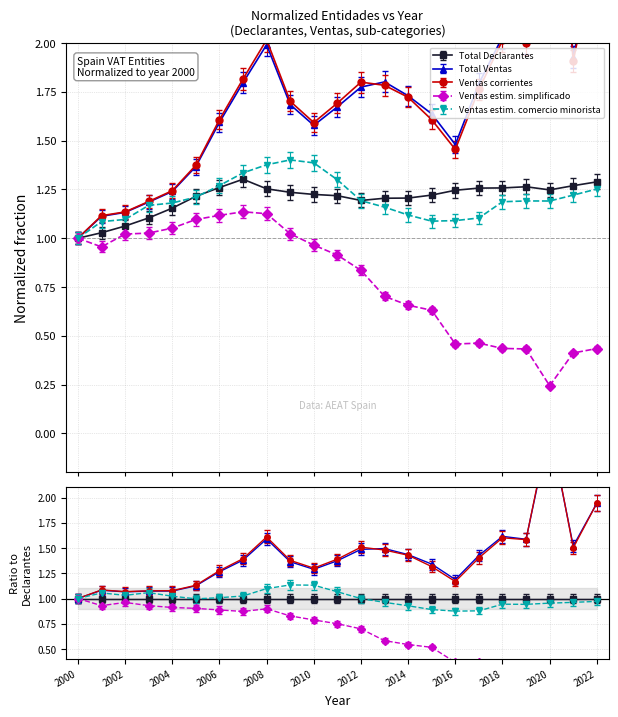

True or false: Ventas corrientes and Ventas estim. simplificado intersect in this chart.

True